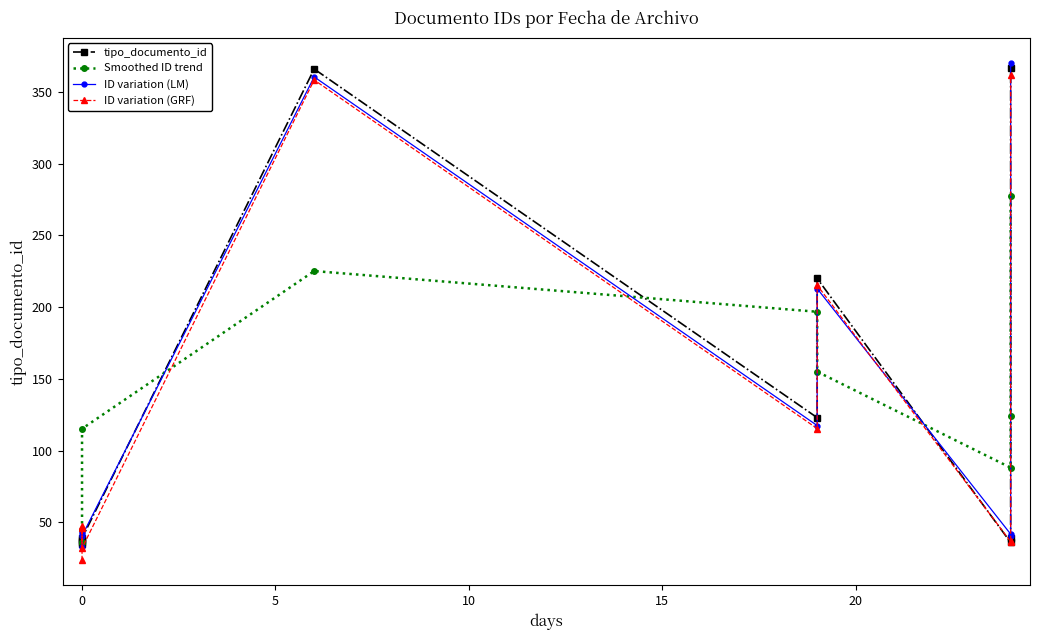

True or false: tipo_documento_id has more than 1 points higher than both neighbors.

True